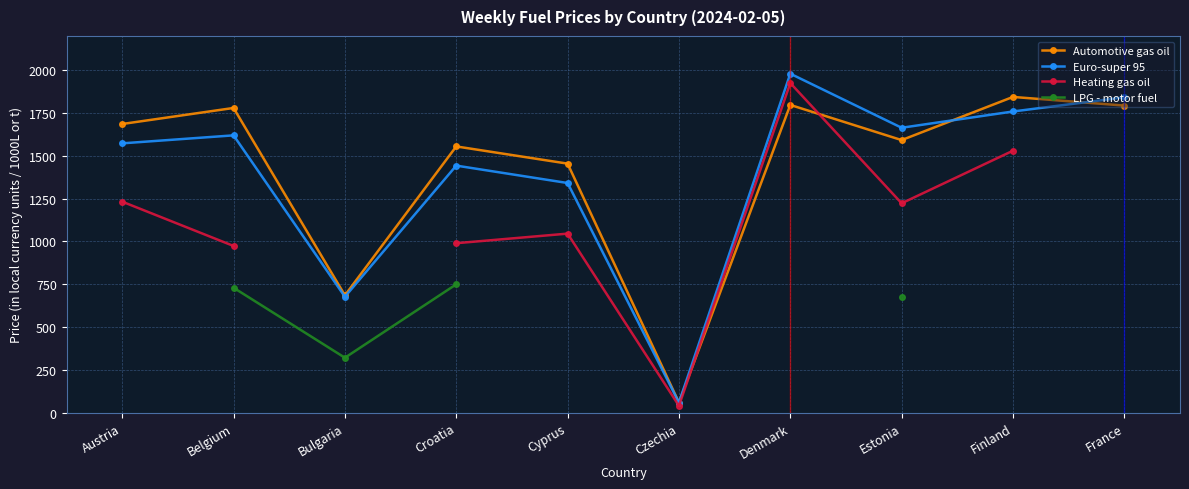

What is the smallest value displayed?

40.8